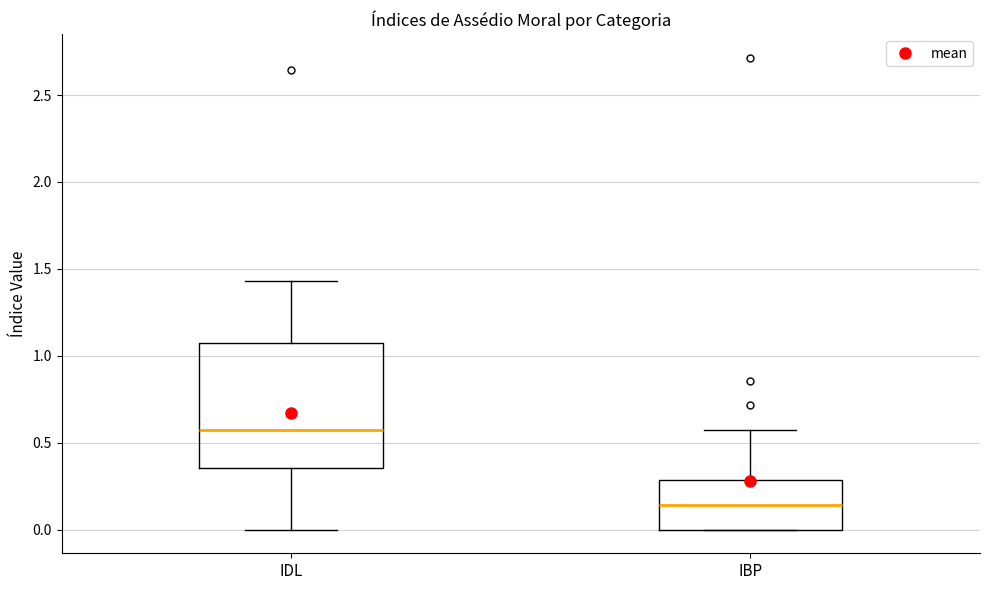

Reading left to right, read every box against the y-axis: the position of its median line, the range the box covers, and the ends of its whiskers. The values are not printed on the chart, so give them approximately, as read against the axis.

IDL: median 0.55, box 0.35 to 1.05, whiskers 0.00 to 1.45
IBP: median 0.15, box 0.00 to 0.30, whiskers 0.00 to 0.55